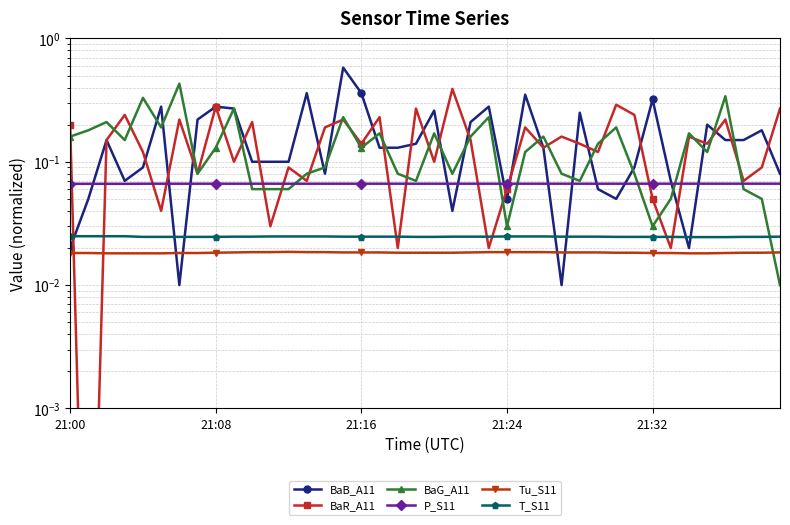

Reading left to right, list all the values displayed in this chart.

BaB_A11: 0.0	0.1	0.1	0.1	0.1	0.3	0.0	0.2	0.3	0.3	0.1	0.1	0.1	0.4	0.1	0.6	0.4	0.1	0.1	0.1	0.3	0.0	0.2	0.3	0.1	0.3	0.1	0.0	0.2	0.1	0.1	0.1	0.3	0.1	0.0	0.2	0.1	0.1	0.2	0.1
BaR_A11: 0.2	0.0	0.1	0.2	0.1	0.0	0.2	0.1	0.3	0.1	0.2	0.0	0.1	0.1	0.2	0.2	0.1	0.2	0.0	0.3	0.1	0.4	0.1	0.0	0.1	0.2	0.1	0.2	0.1	0.1	0.3	0.2	0.1	0.0	0.2	0.1	0.2	0.1	0.1	0.3
BaG_A11: 0.2	0.2	0.2	0.1	0.3	0.2	0.4	0.1	0.1	0.3	0.1	0.1	0.1	0.1	0.1	0.2	0.1	0.2	0.1	0.1	0.2	0.1	0.2	0.2	0.0	0.1	0.2	0.1	0.1	0.1	0.2	0.1	0.0	0.1	0.2	0.1	0.3	0.1	0.1	0.0
P_S11: 0.1	0.1	0.1	0.1	0.1	0.1	0.1	0.1	0.1	0.1	0.1	0.1	0.1	0.1	0.1	0.1	0.1	0.1	0.1	0.1	0.1	0.1	0.1	0.1	0.1	0.1	0.1	0.1	0.1	0.1	0.1	0.1	0.1	0.1	0.1	0.1	0.1	0.1	0.1	0.1
Tu_S11: 0.0	0.0	0.0	0.0	0.0	0.0	0.0	0.0	0.0	0.0	0.0	0.0	0.0	0.0	0.0	0.0	0.0	0.0	0.0	0.0	0.0	0.0	0.0	0.0	0.0	0.0	0.0	0.0	0.0	0.0	0.0	0.0	0.0	0.0	0.0	0.0	0.0	0.0	0.0	0.0
T_S11: 0.0	0.0	0.0	0.0	0.0	0.0	0.0	0.0	0.0	0.0	0.0	0.0	0.0	0.0	0.0	0.0	0.0	0.0	0.0	0.0	0.0	0.0	0.0	0.0	0.0	0.0	0.0	0.0	0.0	0.0	0.0	0.0	0.0	0.0	0.0	0.0	0.0	0.0	0.0	0.0